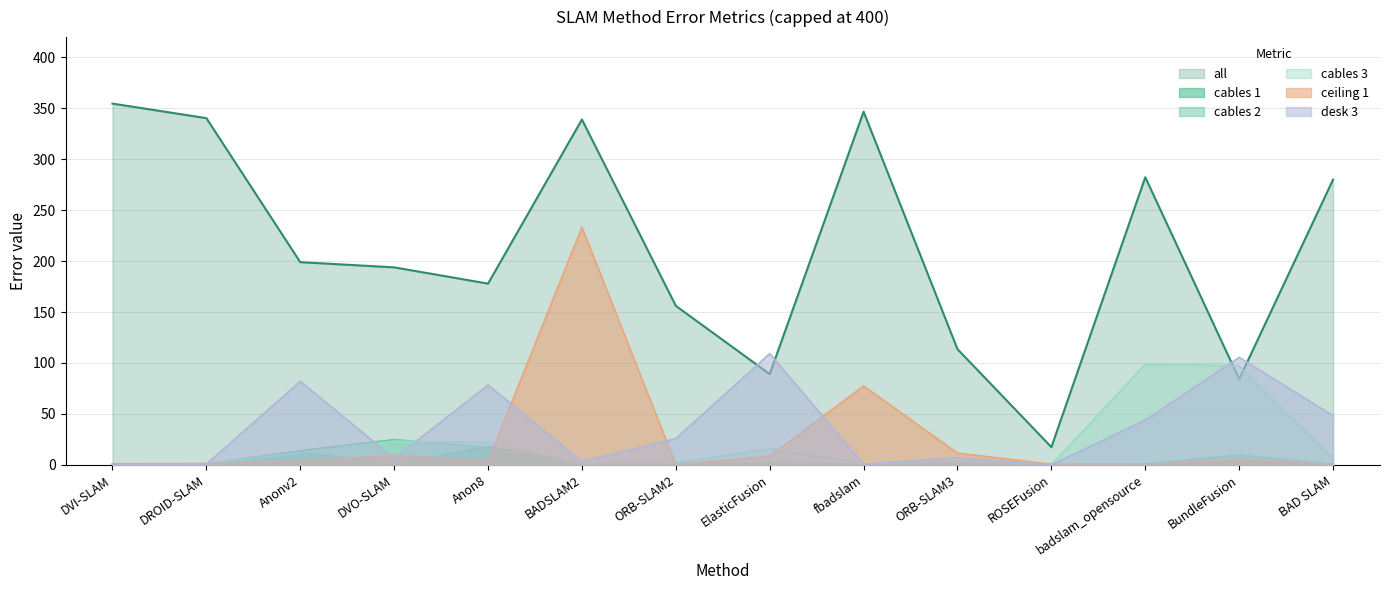

Which series has the largest total across all categories?

all